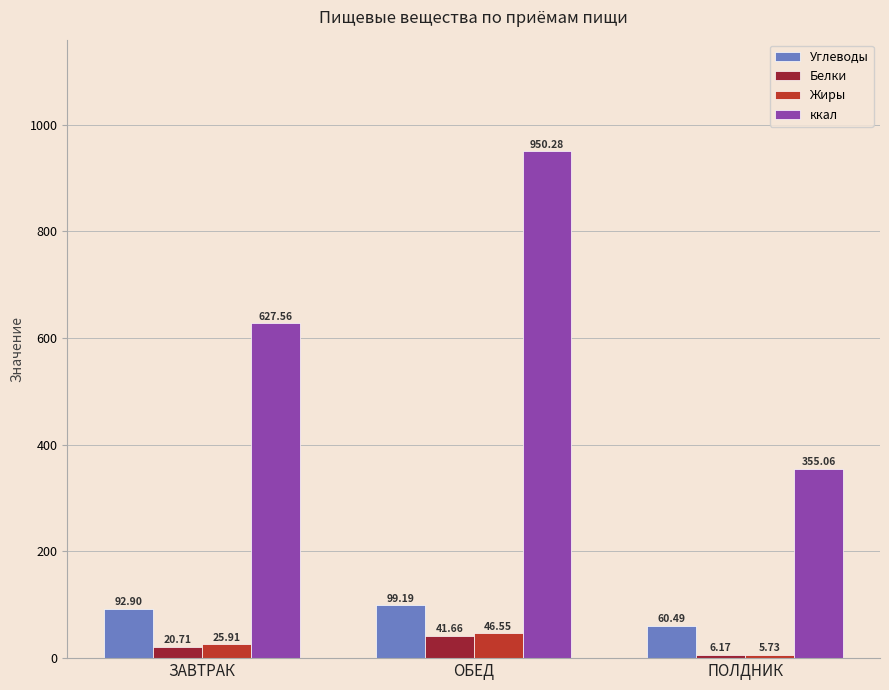

List the labels in order of ккал value, smallest first.

ПОЛДНИК, ЗАВТРАК, ОБЕД